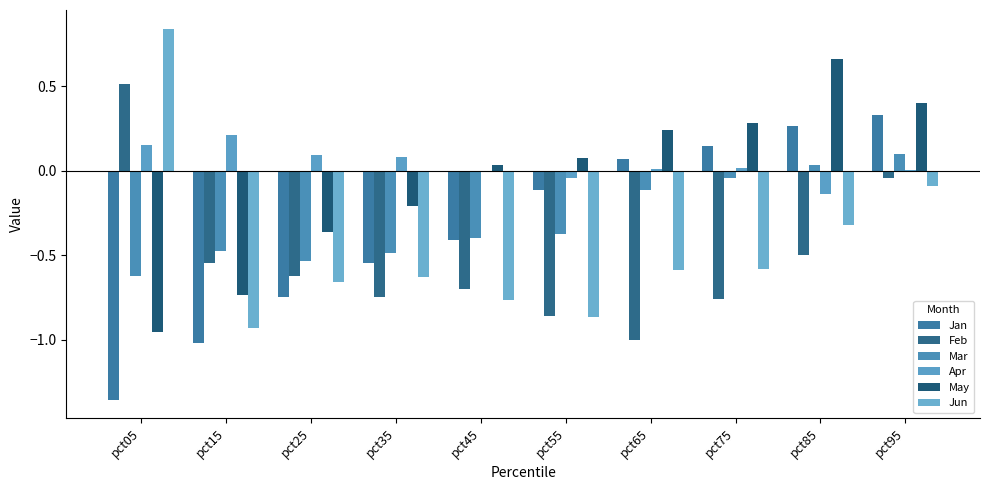

What is the total value across all series at pct25?

-2.8